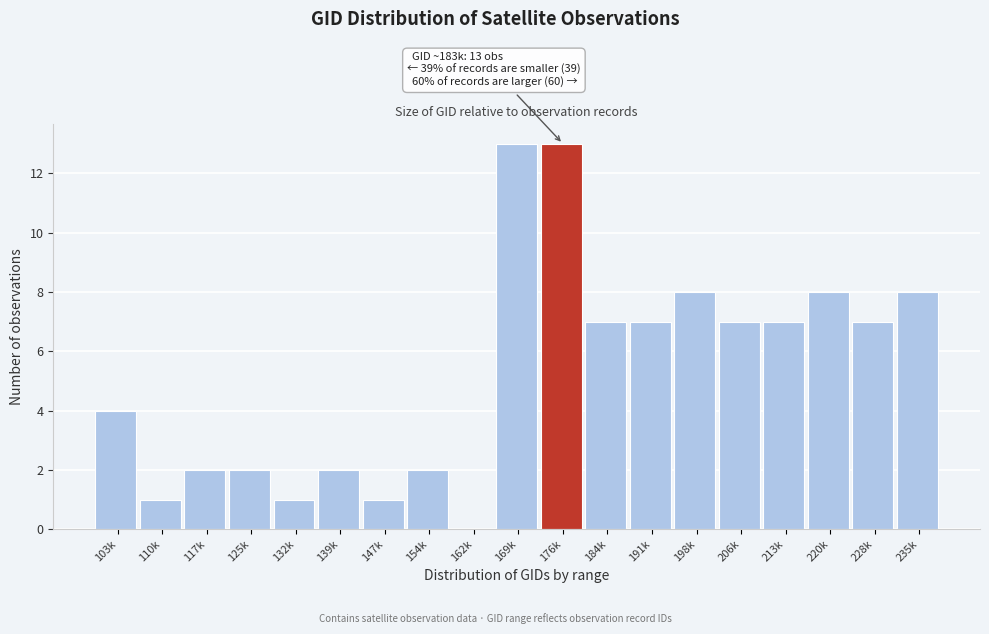

Reading right to left, what are all the values shown in this chart?

235k=8	228k=7	220k=8	213k=7	206k=7	198k=8	191k=7	184k=7	176k=13	169k=13	162k=0	154k=2	147k=1	139k=2	132k=1	125k=2	117k=2	110k=1	103k=4